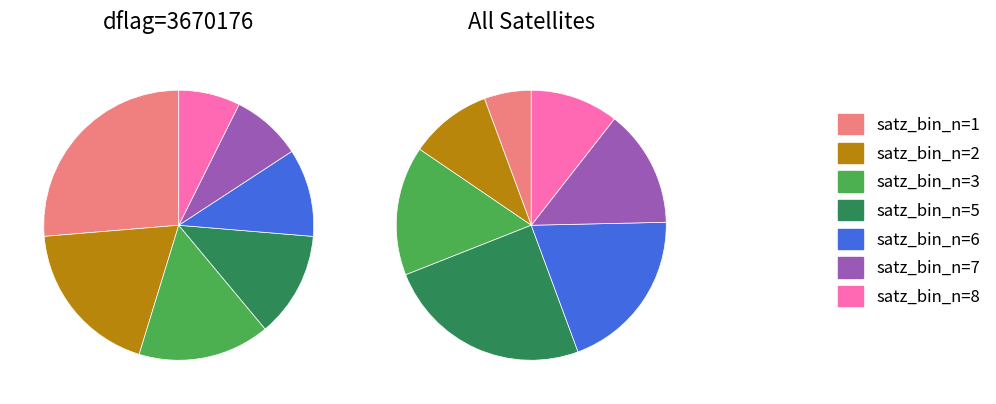

How many slices are in this pie chart?

7